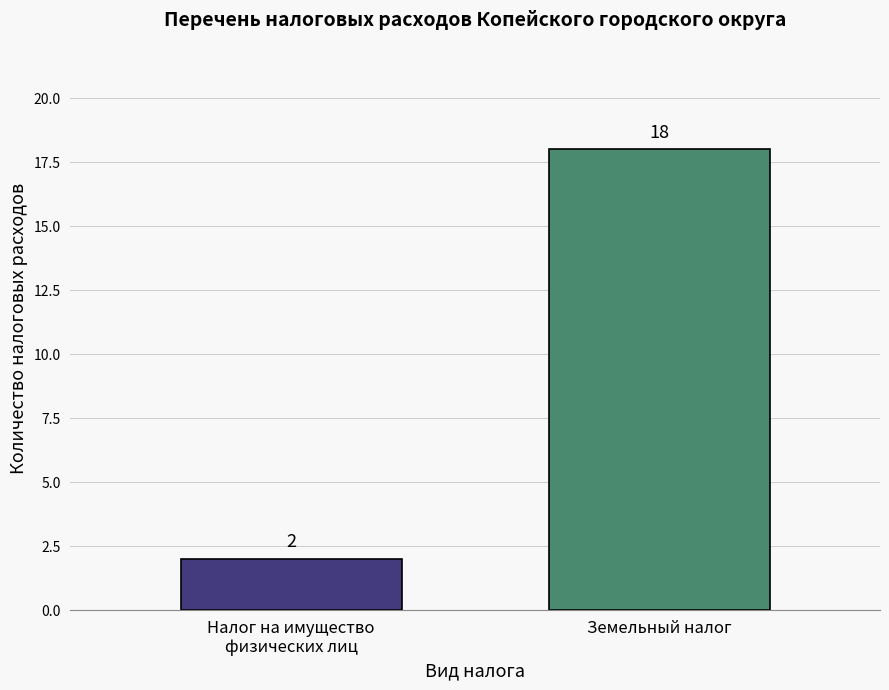

What is the minimum value shown in the chart?

2